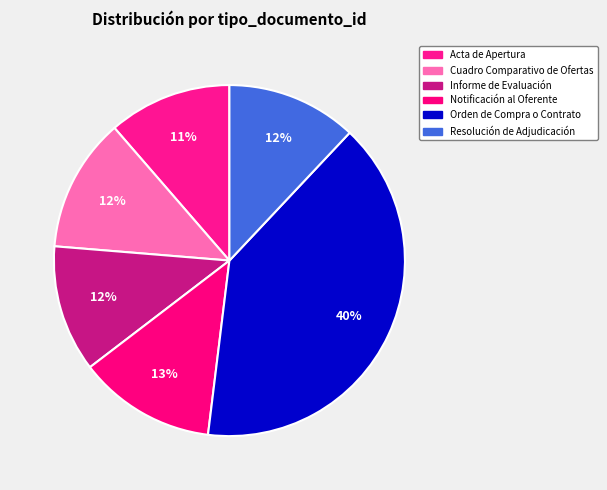

The Resolución de Adjudicación slice represents 12% of the pie. True or false?

True